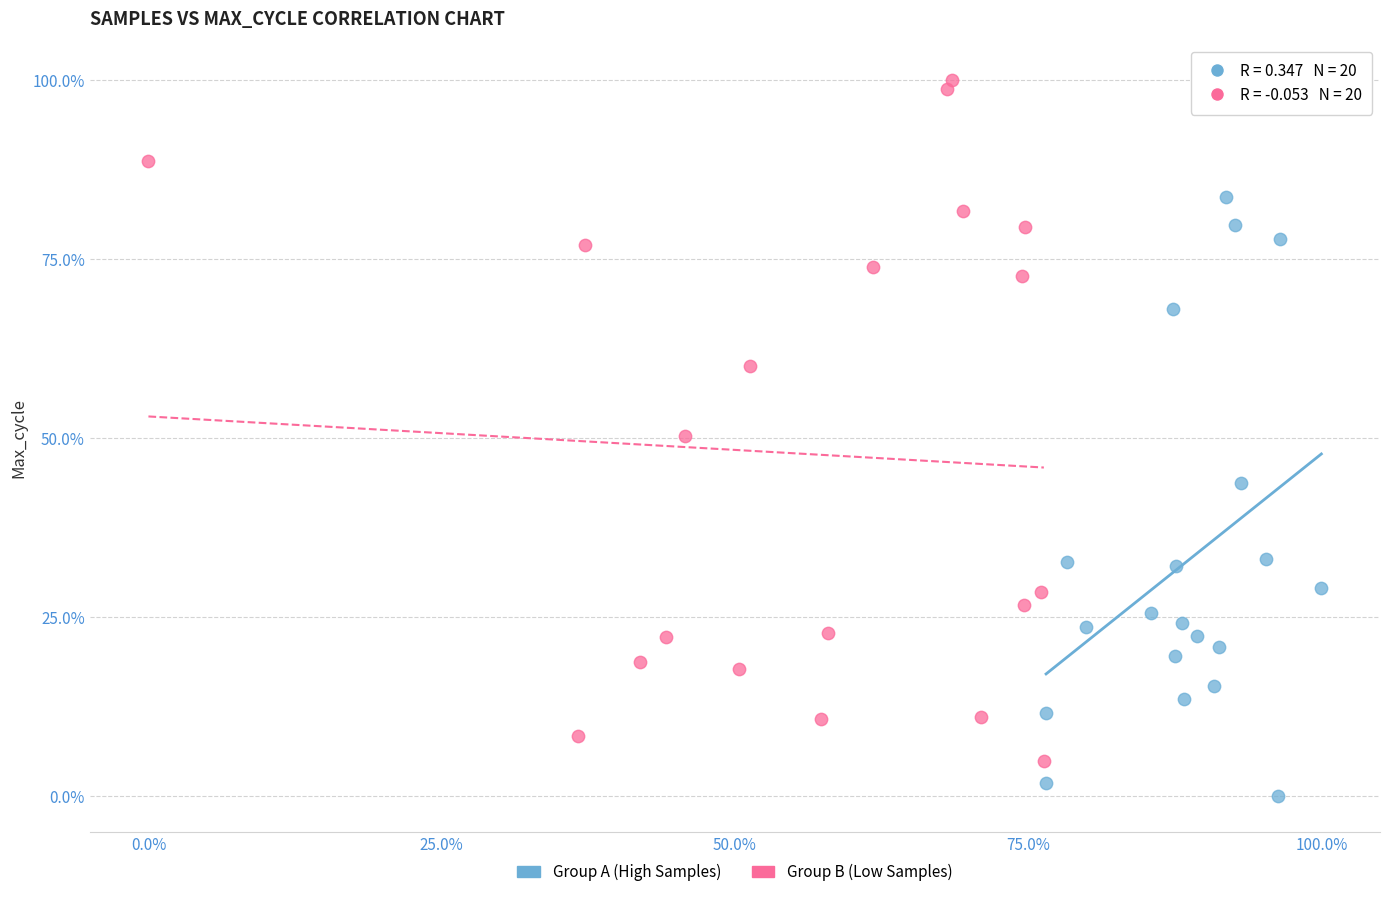

Which series has the widest spread of Y values?

Group B (Low Samples)